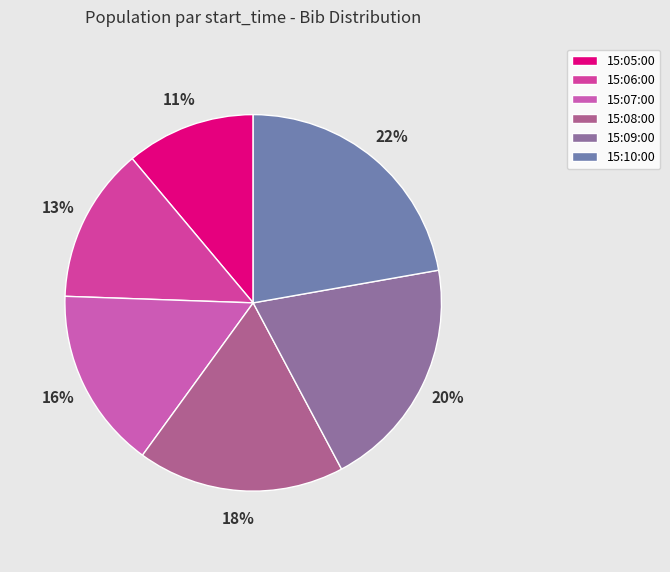

Rank the categories by value from highest to lowest.

15:10:00, 15:09:00, 15:08:00, 15:07:00, 15:06:00, 15:05:00